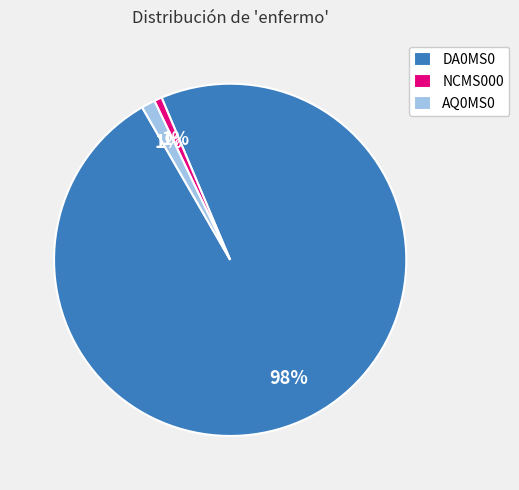

The NCMS000 slice represents 11% of the pie. True or false?

False